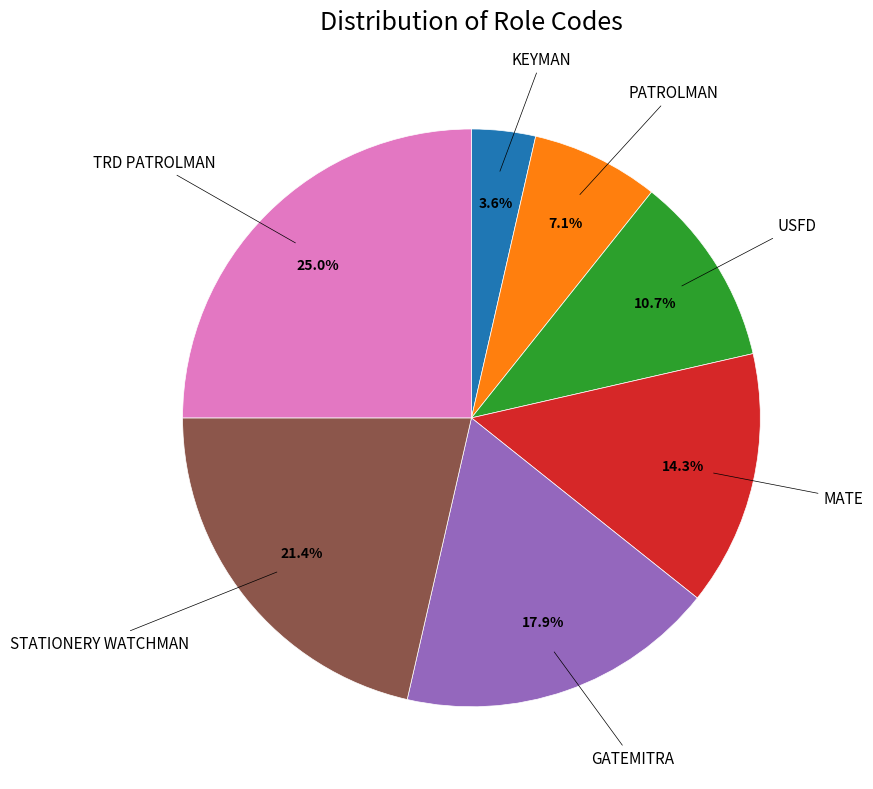

How many segments does this pie chart have?

7